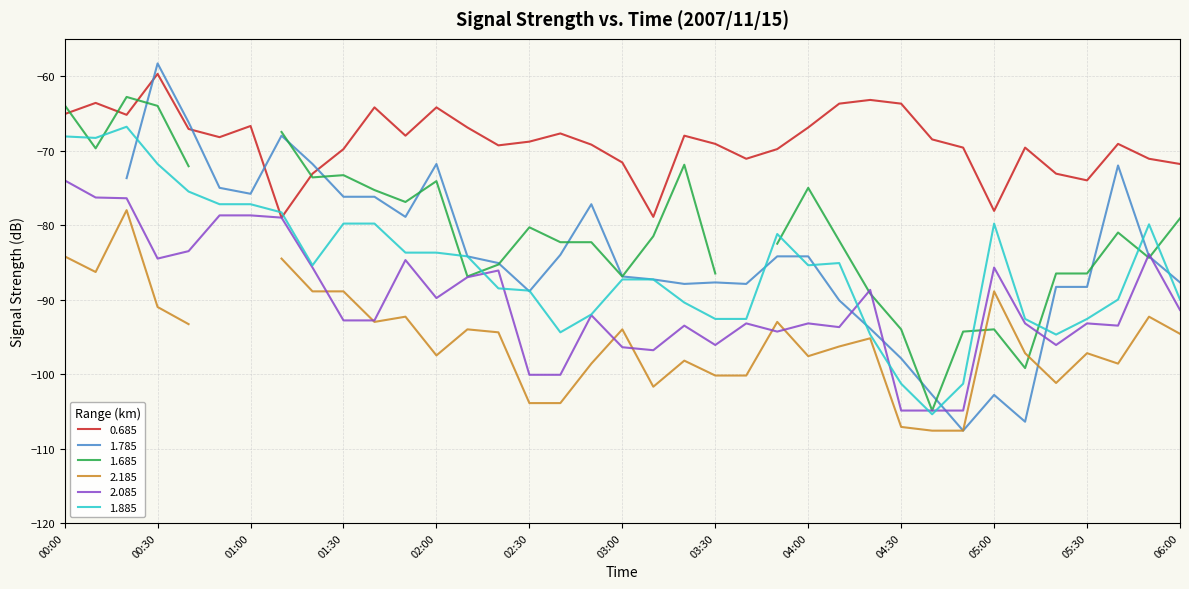

In 0.685, how many points are lower than both neighbors (excluding endpoints)?

9